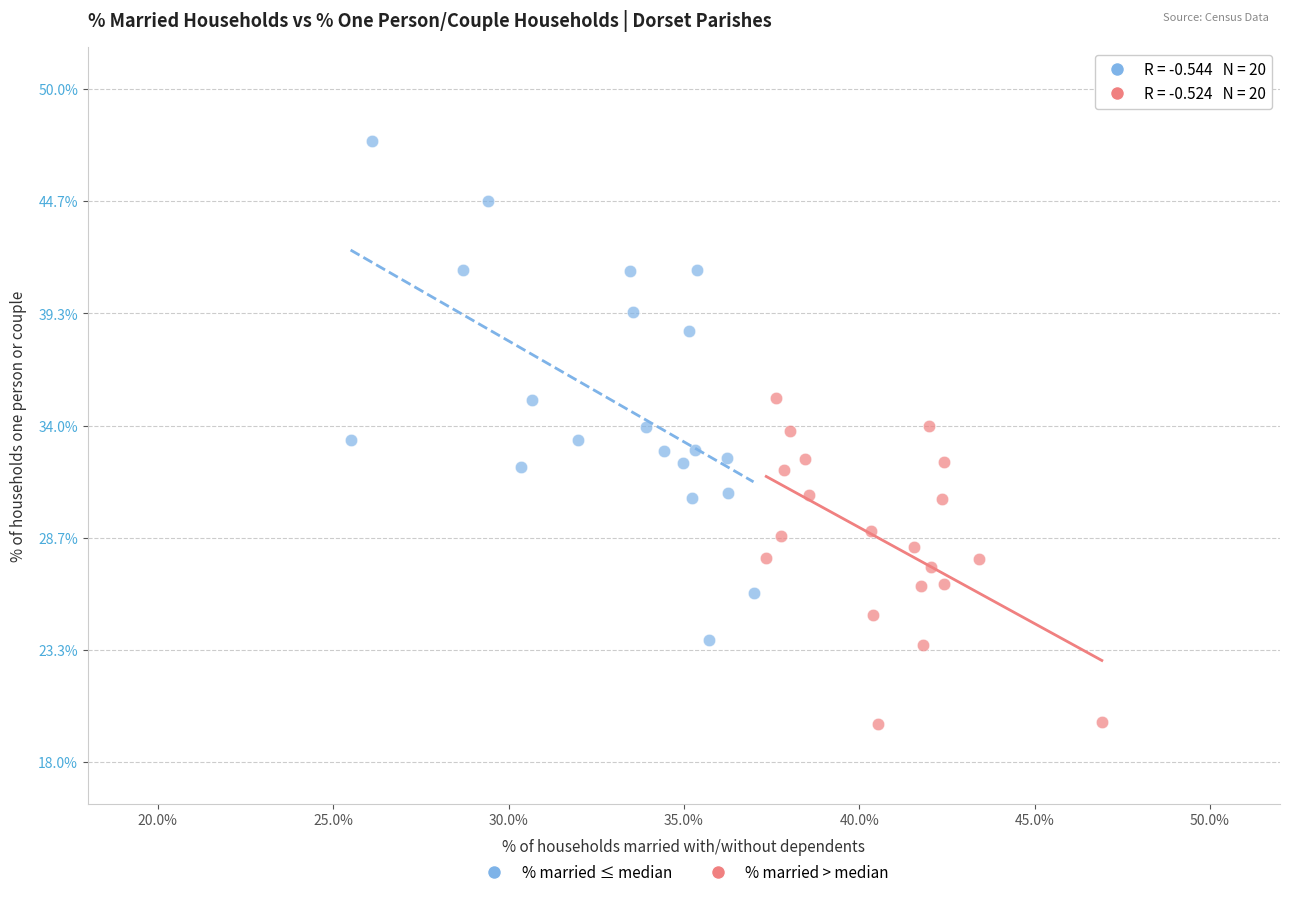

Which series contains the highest Y value?

% married ≤ median